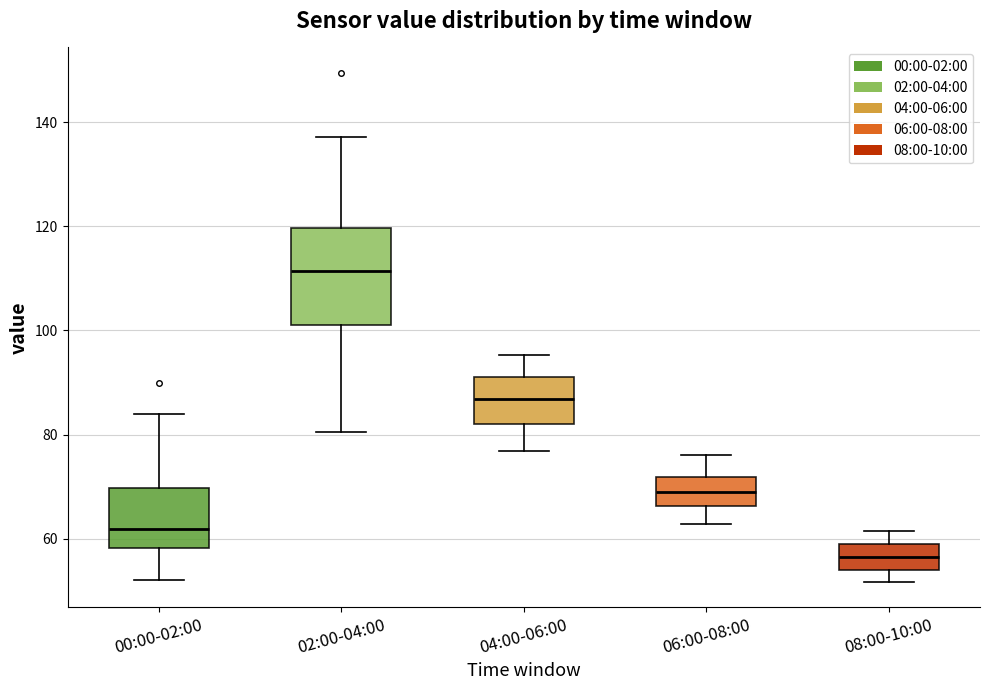

Which box's median line is the lowest?

08:00-10:00